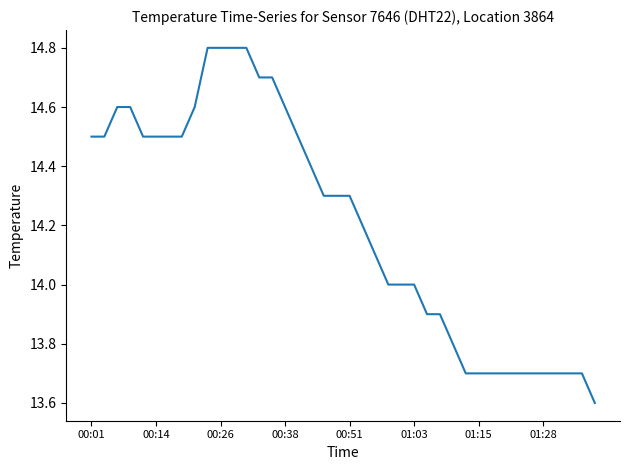

What is the difference between the maximum and minimum values?

1.2